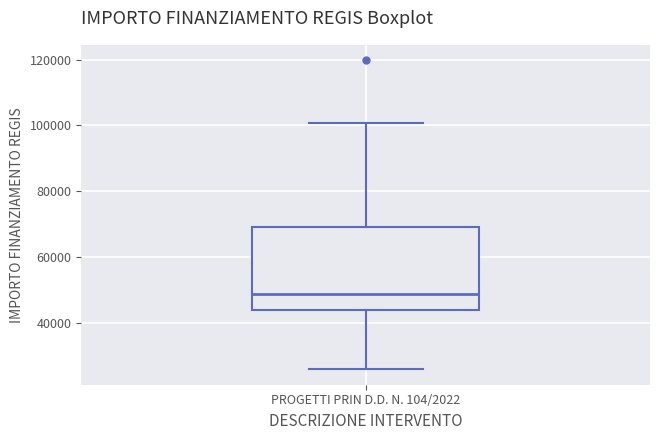

Where is the lower edge of the box for PROGETTI PRIN D.D. N. 104/2022 on the y-axis? The values are not printed on the chart, so give them approximately, as read against the axis.

44000